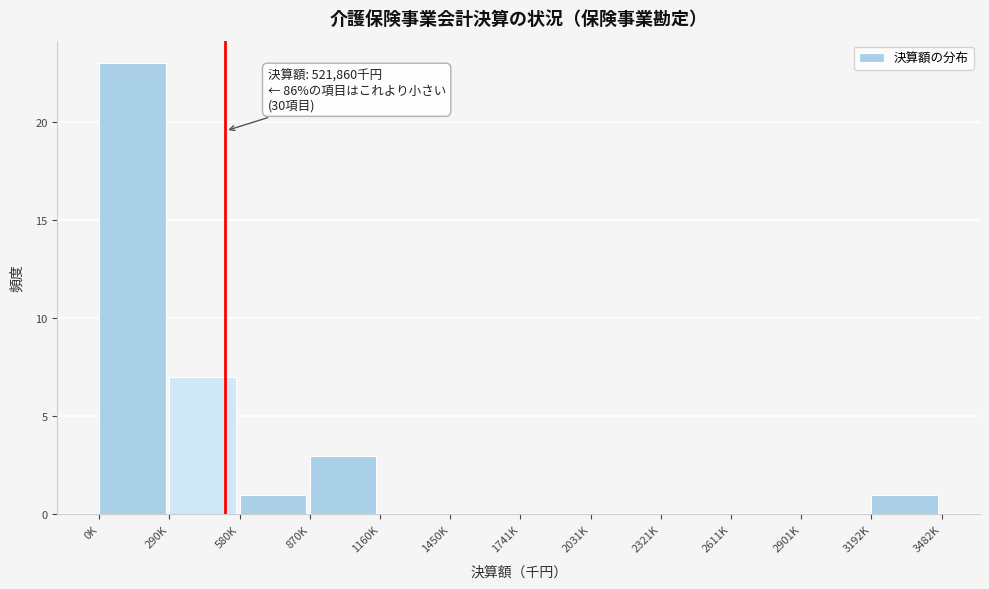

Reading left to right, transcribe all the data shown in this chart.

0K=23	290K=7	580K=1	870K=3	1160K=0	1450K=0	1741K=0	2031K=0	2321K=0	2611K=0	2901K=0	3192K=1